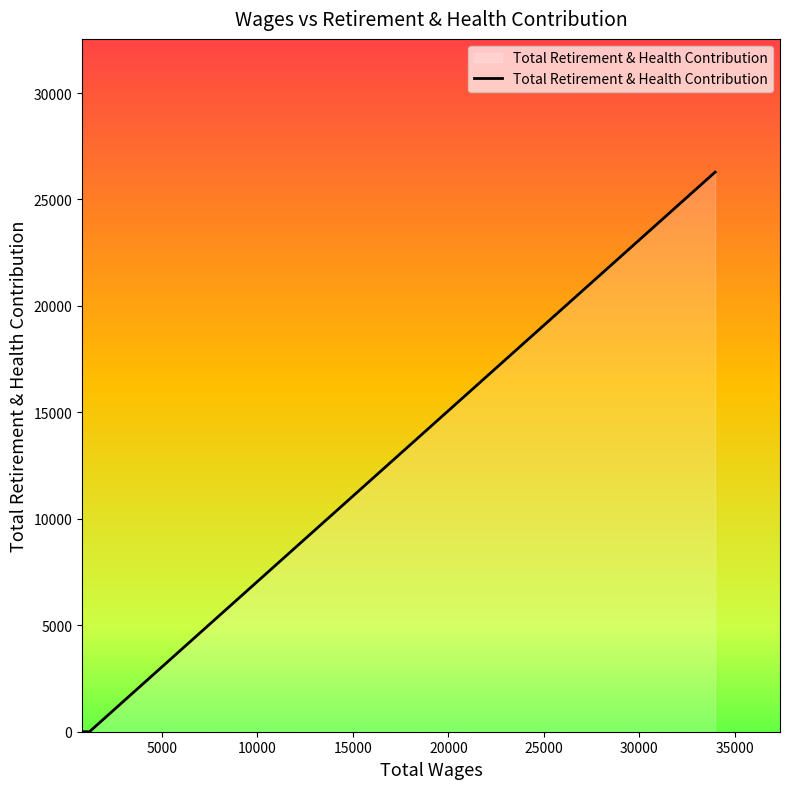

How many lines are shown in the chart?

1